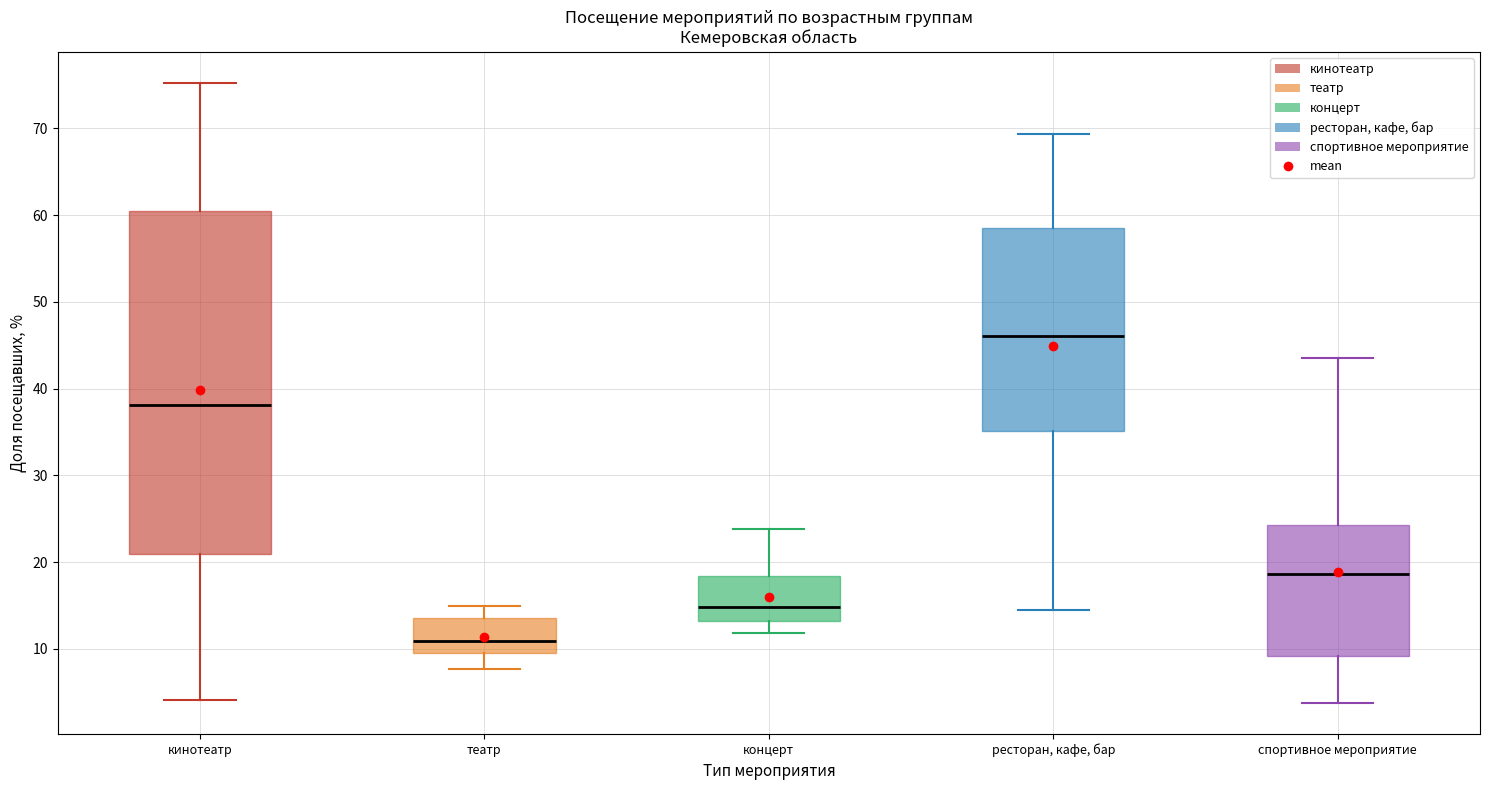

Where is the upper edge of the box for спортивное мероприятие on the y-axis? The values are not printed on the chart, so give them approximately, as read against the axis.

24